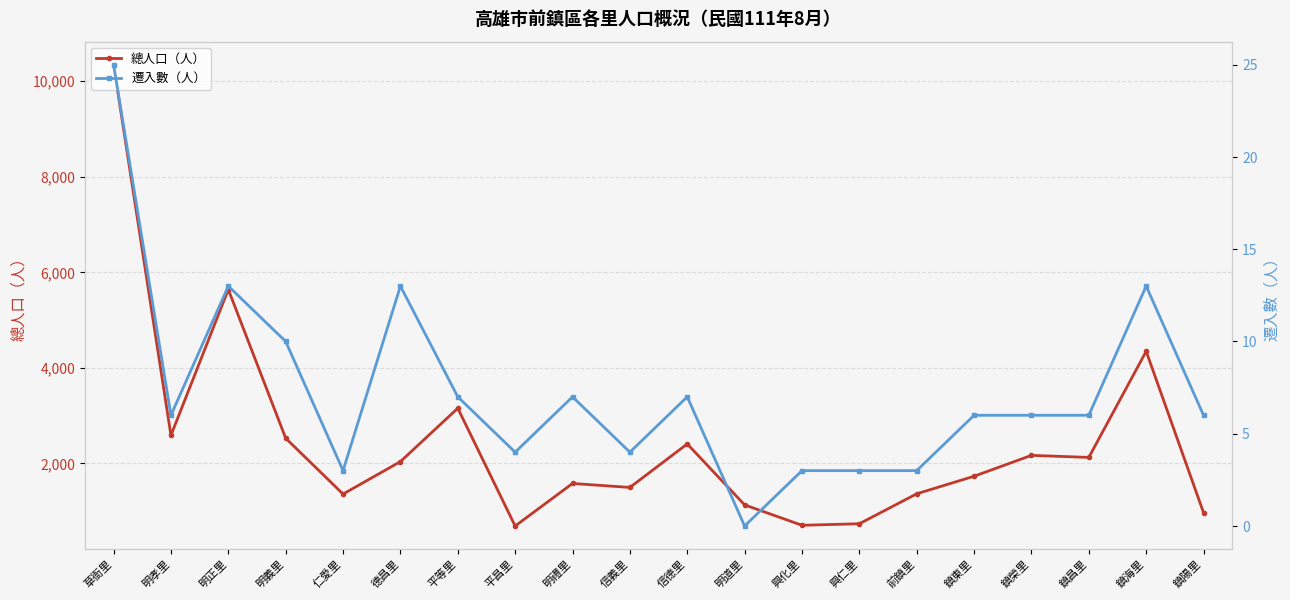

What is the average value of the 總人口（人） series?

2455